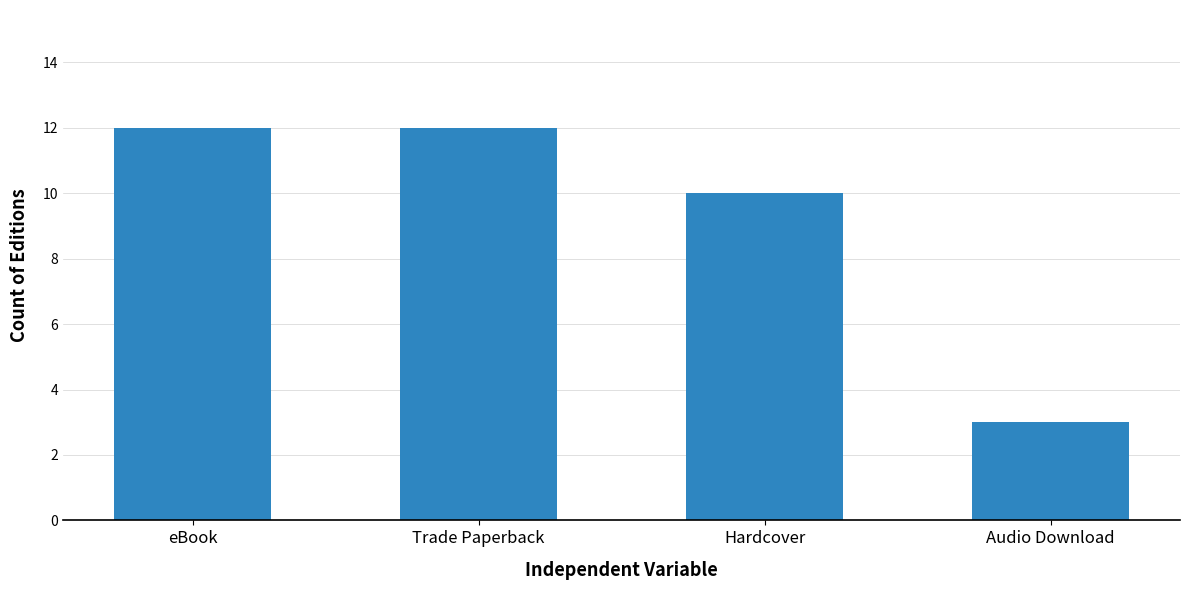

What is the label of the 2nd bar from the right?

Hardcover